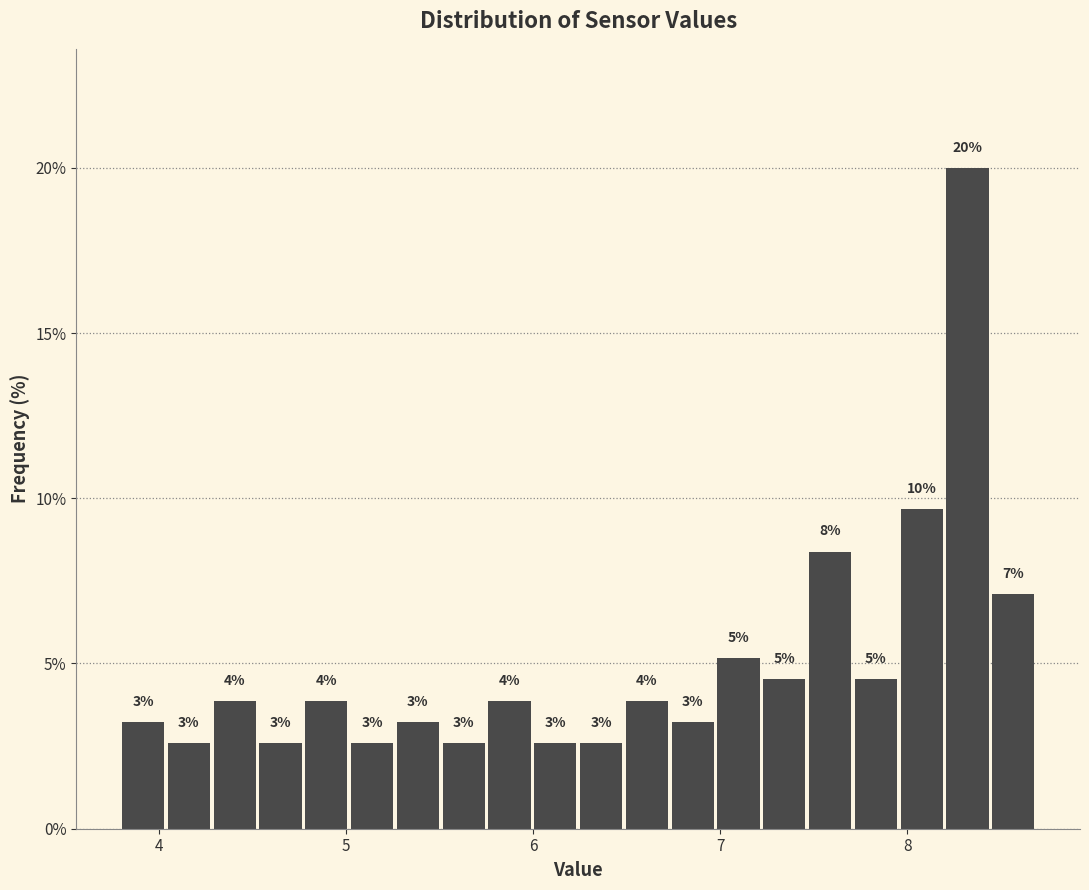

Read against the x-axis, roughly where is the centre of the tallest bar?

8.3